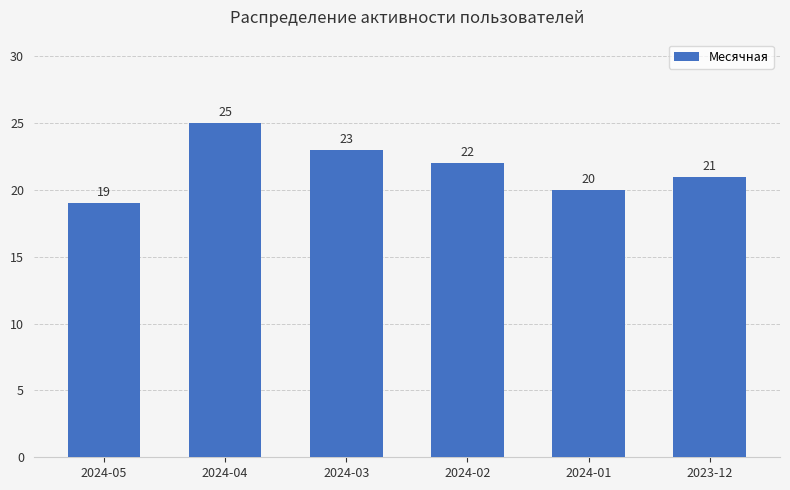

How many values are below 22?

3